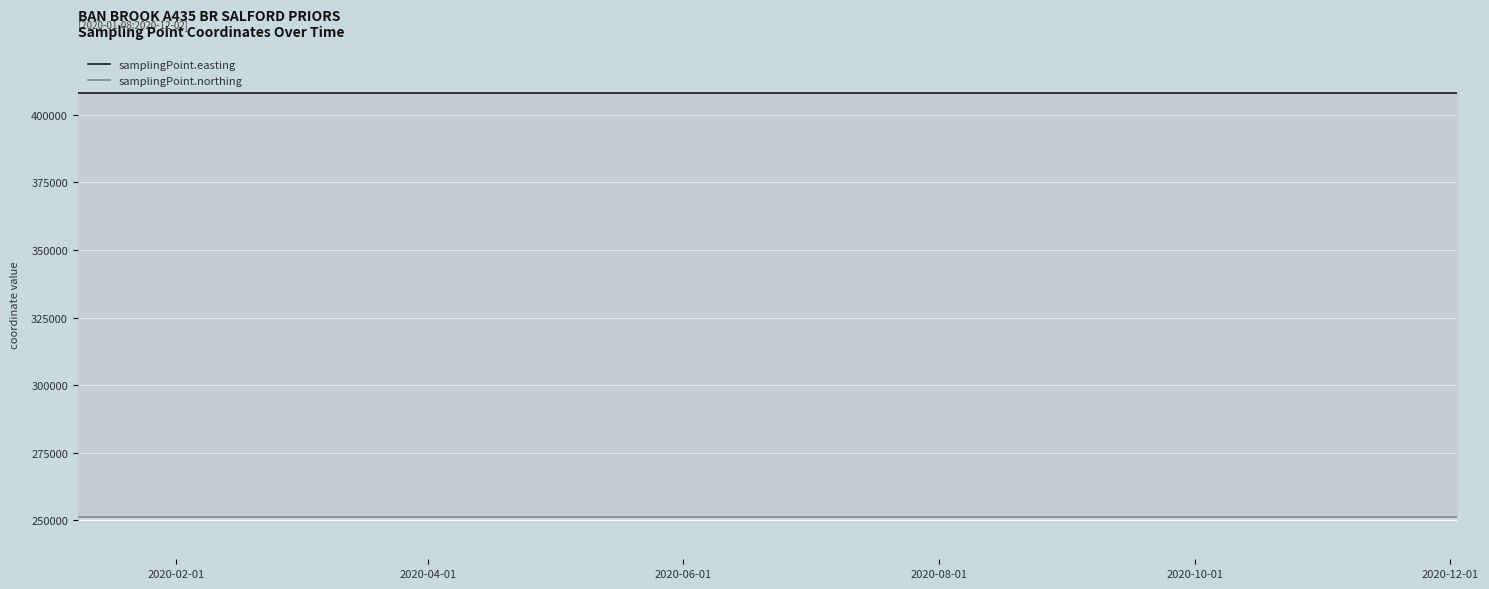

Count the number of categories in the chart.

6